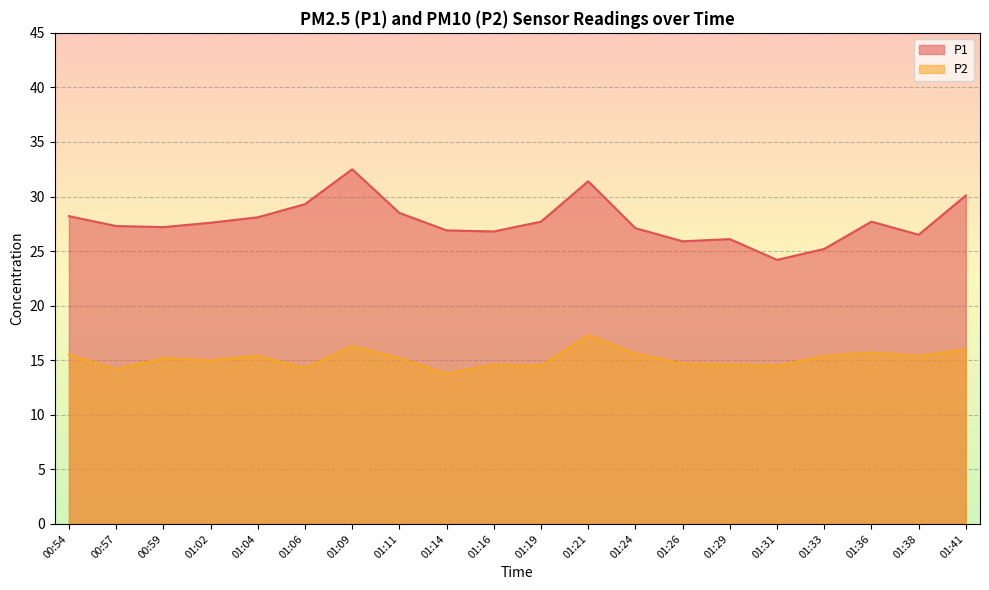

Between 01:41 and 01:29, which is larger?

01:41